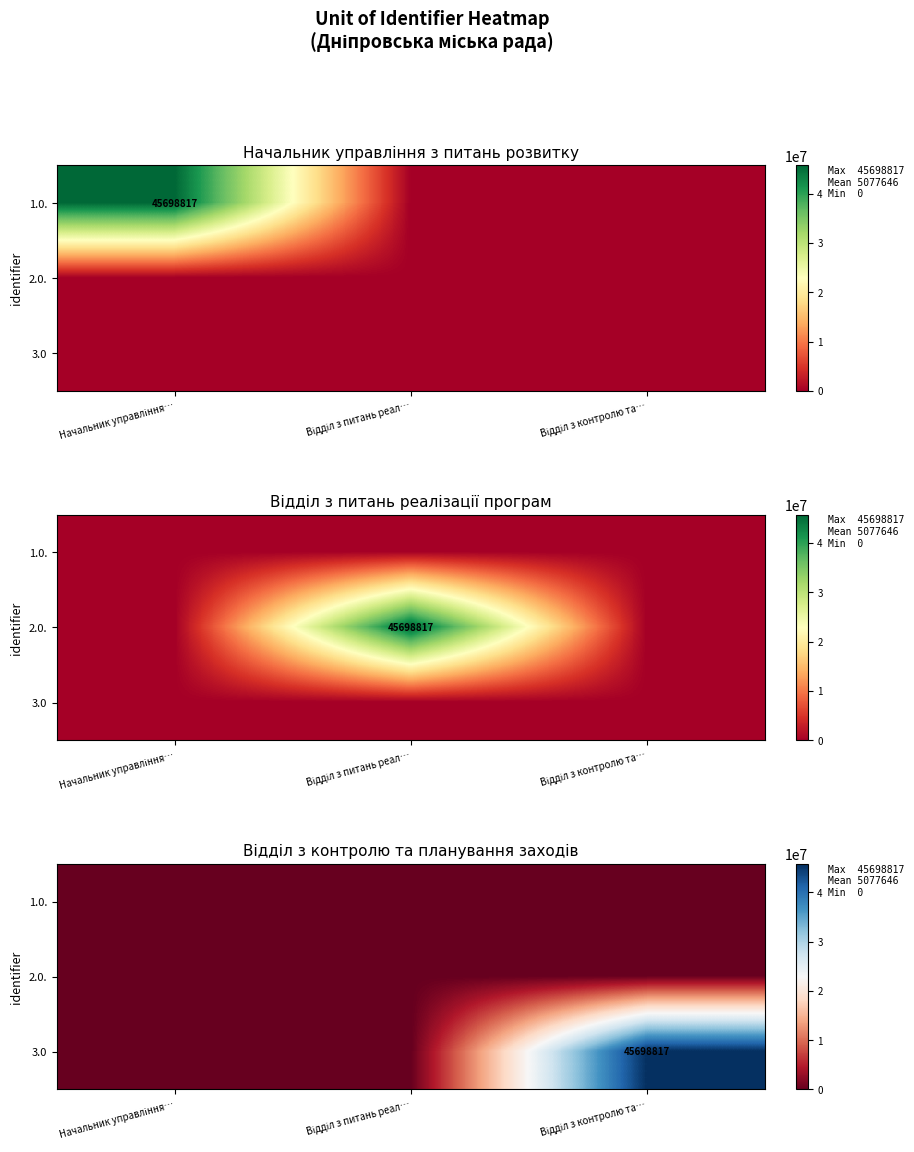

How many categories are shown in the chart?

3